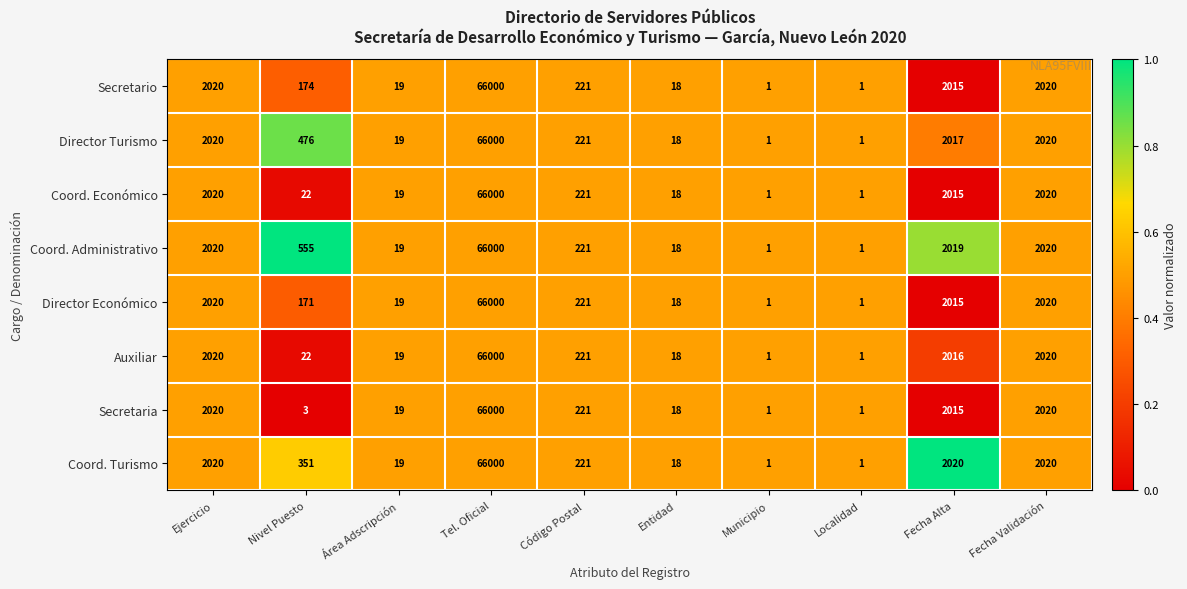

The value of Coord. Económico at Entidad is 30. True or false?

False